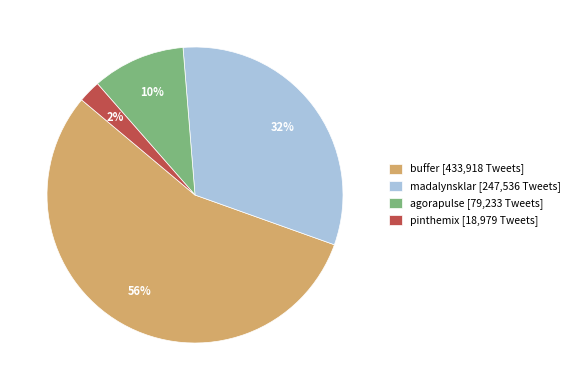

To the nearest percent, what percentage of the pie is buffer [433,918 Tweets]?

56%